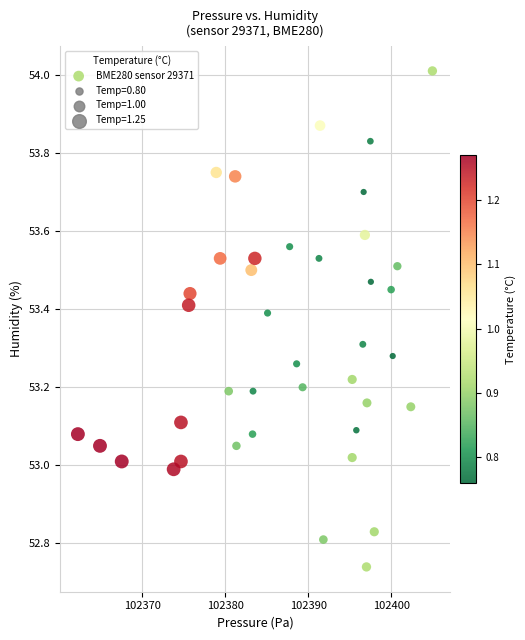

What is the range of Y values (max minus min)?

1.3